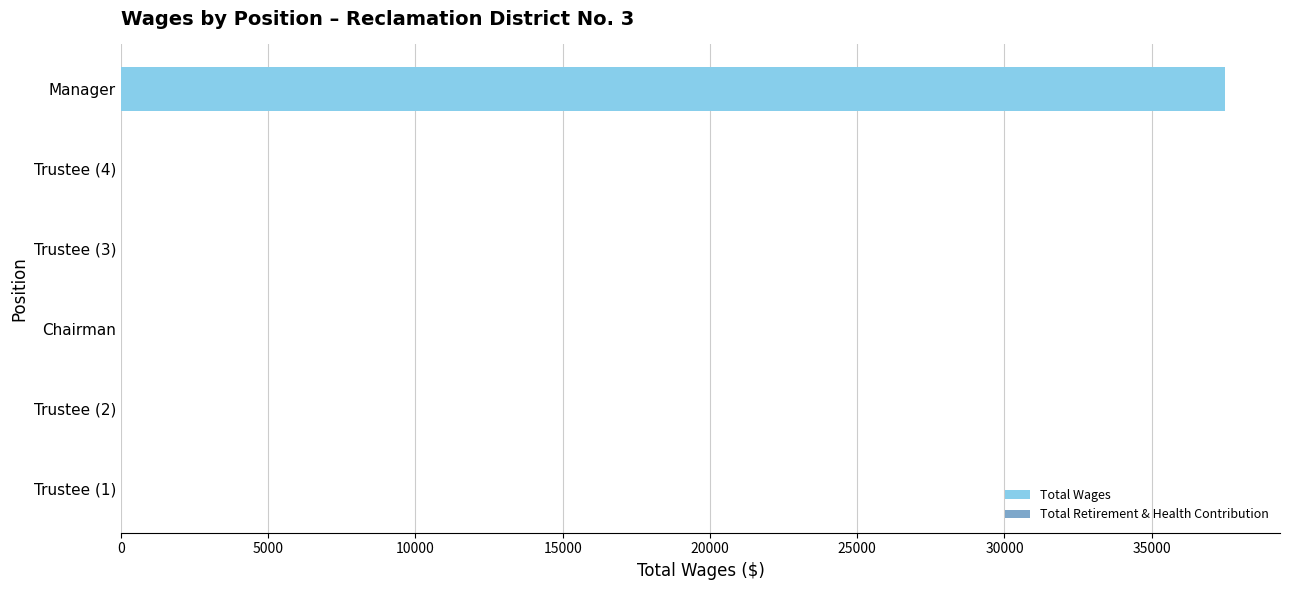

What is the sum of all values?

37480